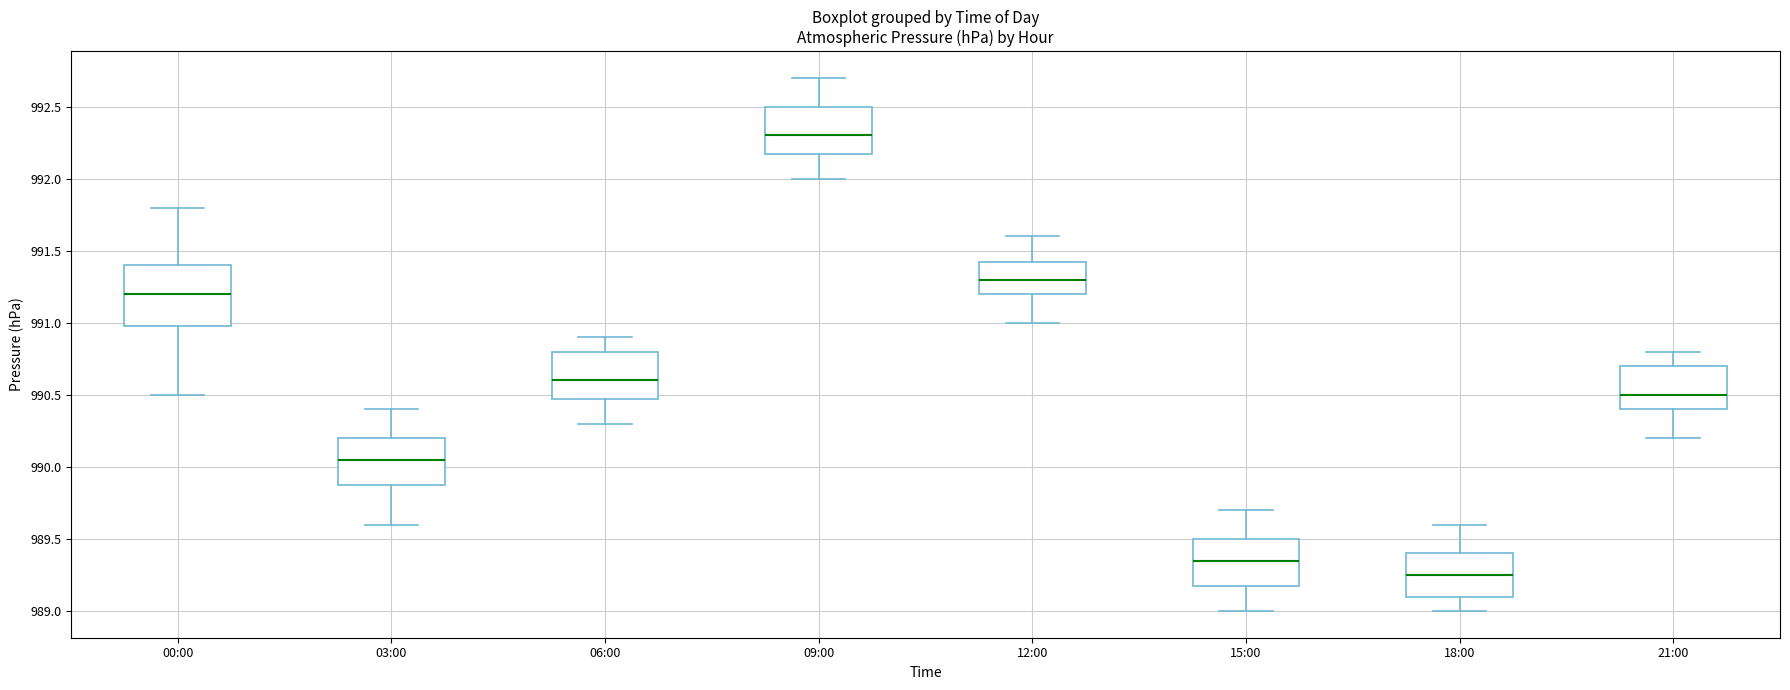

Reading left to right, transcribe this box plot: for each box, give where its median line is, the range the box spans, and where its two whiskers end, as read against the y-axis. The values are not printed on the chart, so give them approximately, as read against the axis.

00:00: median 991.20, box 991.00 to 991.40, whiskers 990.50 to 991.80
03:00: median 990.05, box 989.90 to 990.20, whiskers 989.60 to 990.40
06:00: median 990.60, box 990.50 to 990.80, whiskers 990.30 to 990.90
09:00: median 992.30, box 992.20 to 992.50, whiskers 992.00 to 992.70
12:00: median 991.30, box 991.20 to 991.45, whiskers 991.00 to 991.60
15:00: median 989.35, box 989.20 to 989.50, whiskers 989.00 to 989.70
18:00: median 989.25, box 989.10 to 989.40, whiskers 989.00 to 989.60
21:00: median 990.50, box 990.40 to 990.70, whiskers 990.20 to 990.80